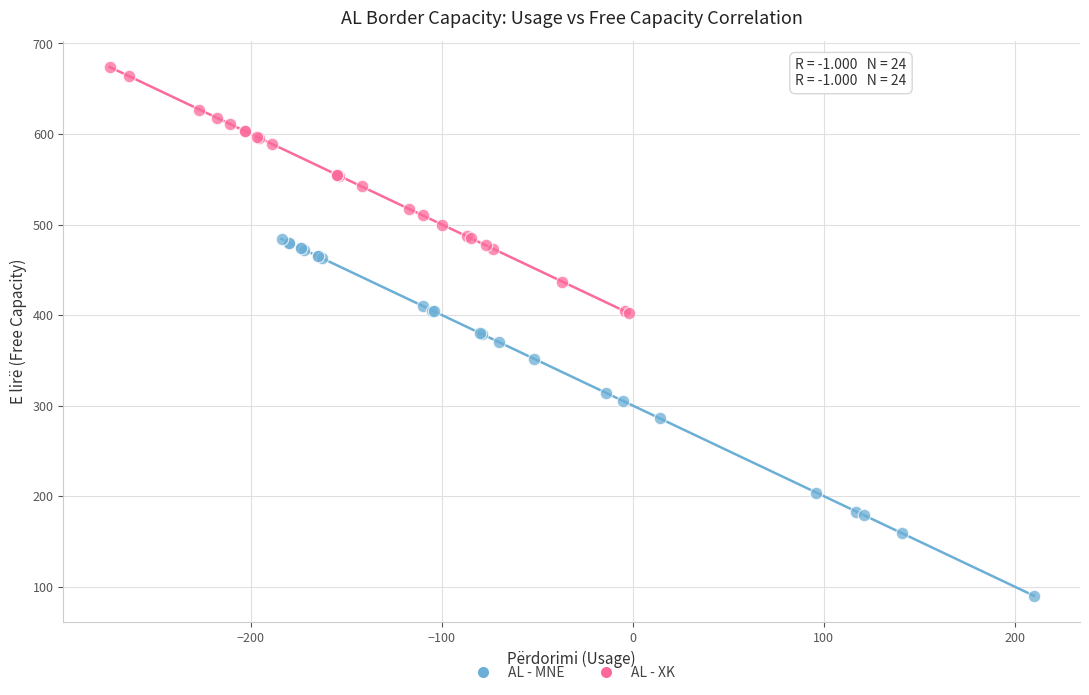

Which series has the largest Y range (max minus min)?

AL - MNE